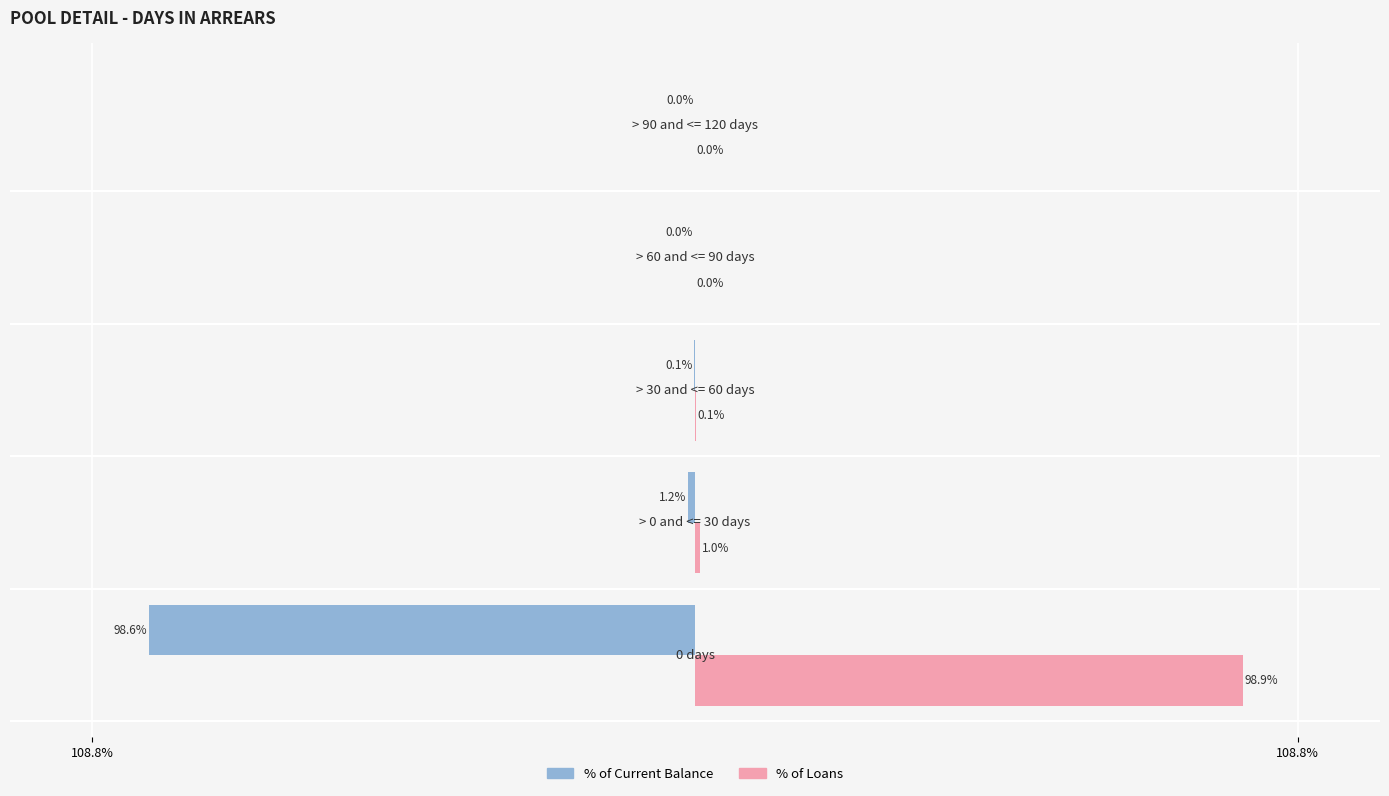

What are all the series names shown in the legend?

% of Current Balance, % of Loans